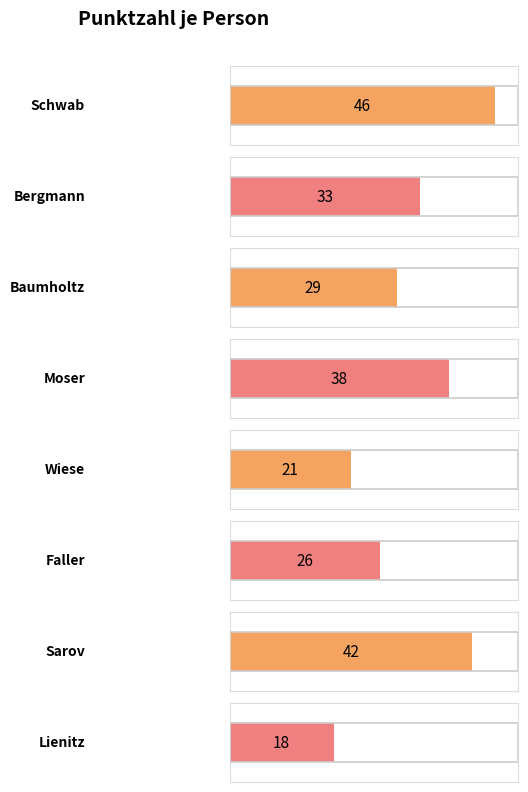

List the labels in order of value, largest first.

Schwab, Sarov, Moser, Bergmann, Baumholtz, Faller, Wiese, Lienitz